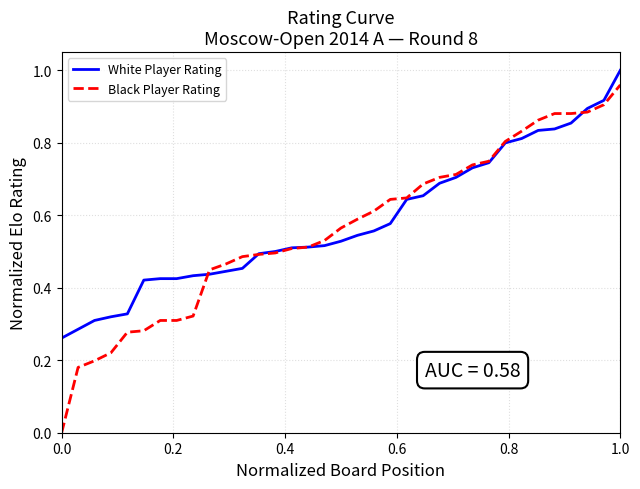

Is this an area chart (filled region under the line)?

No